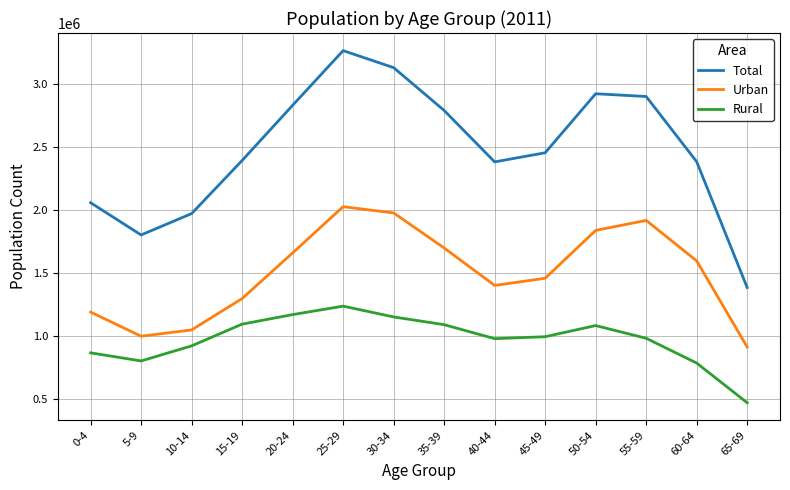

Which category has the highest value across all series?

25-29